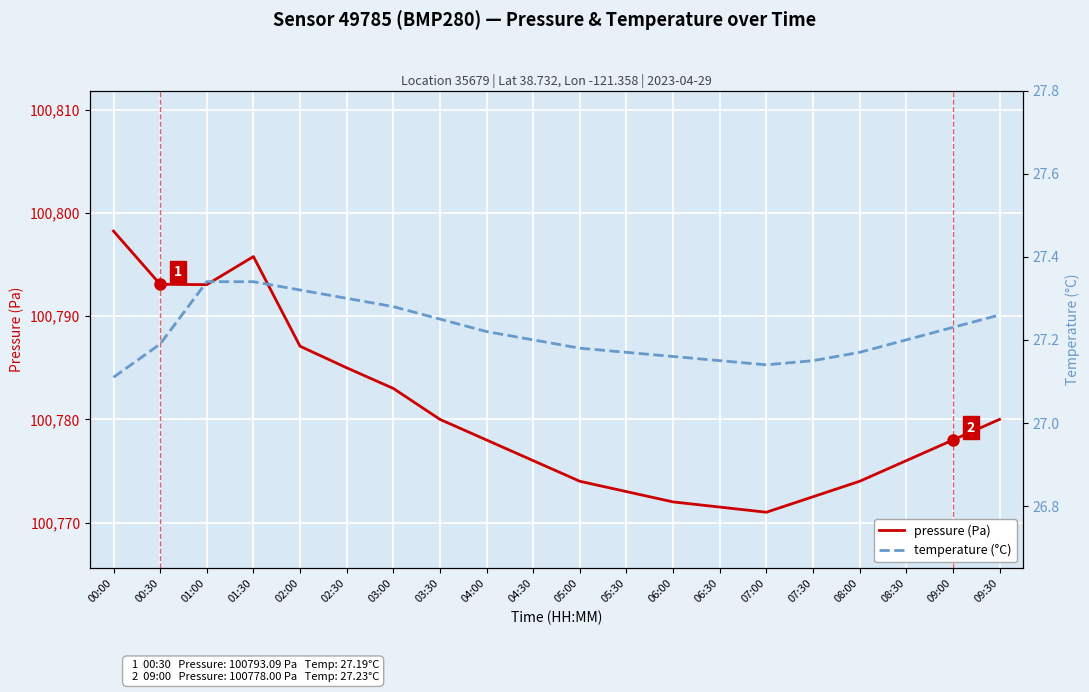

What are all the series names shown in the legend?

pressure (Pa), temperature (°C)